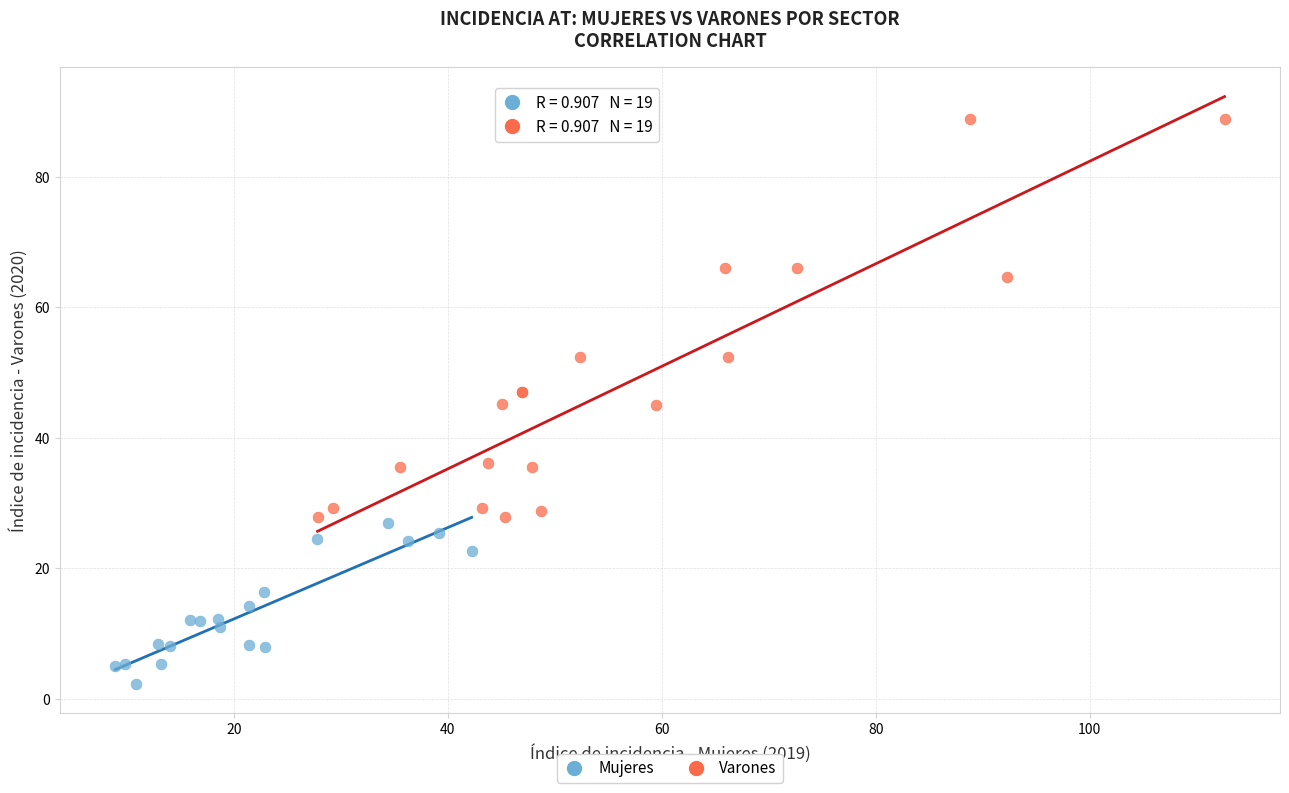

Which series has the largest Y range (max minus min)?

Varones